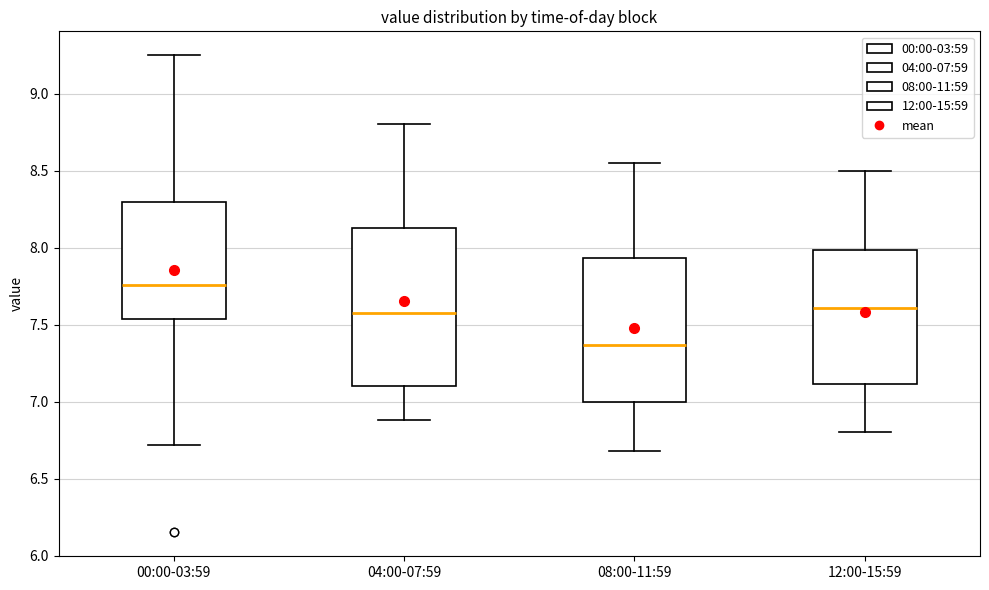

Reading left to right, read every box against the y-axis: the position of its median line, the range the box covers, and the ends of its whiskers. The values are not printed on the chart, so give them approximately, as read against the axis.

00:00-03:59: median 7.75, box 7.55 to 8.30, whiskers 6.70 to 9.25
04:00-07:59: median 7.60, box 7.10 to 8.15, whiskers 6.90 to 8.80
08:00-11:59: median 7.35, box 7.00 to 7.95, whiskers 6.70 to 8.55
12:00-15:59: median 7.60, box 7.10 to 8.00, whiskers 6.80 to 8.50